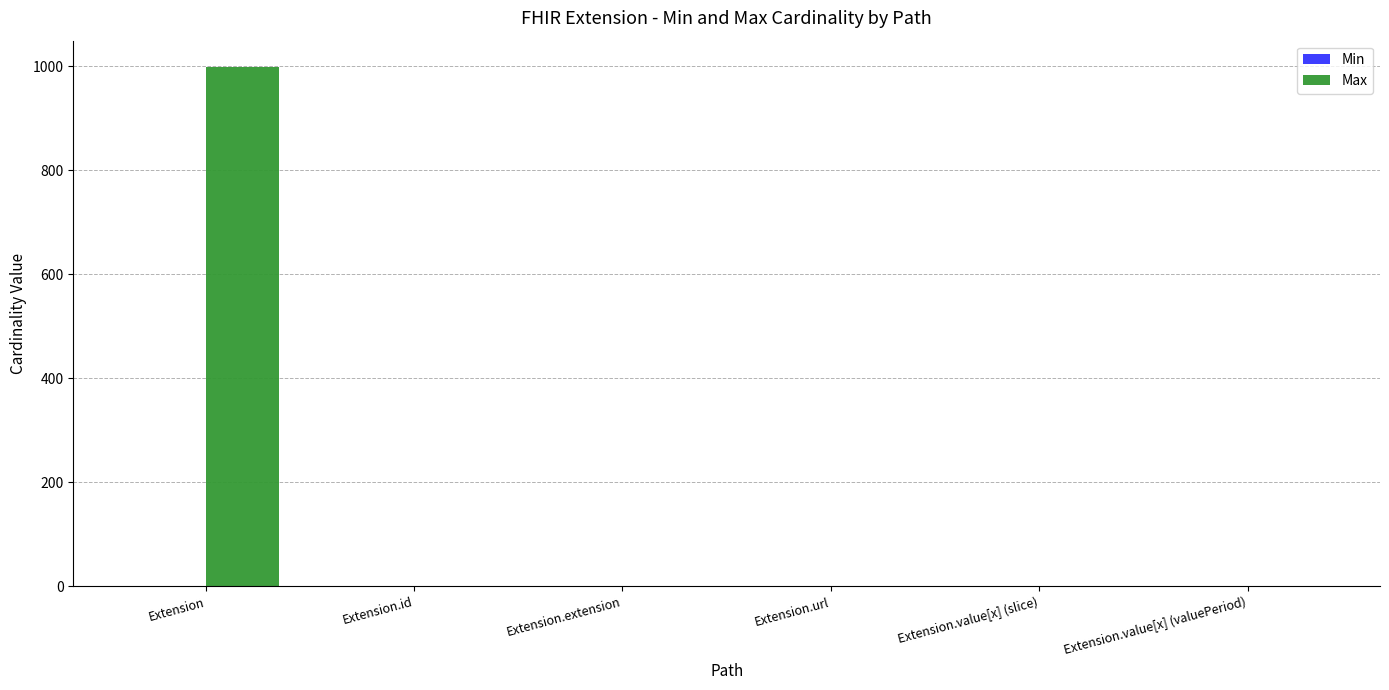

What is the total value across all series at Extension.url?

2